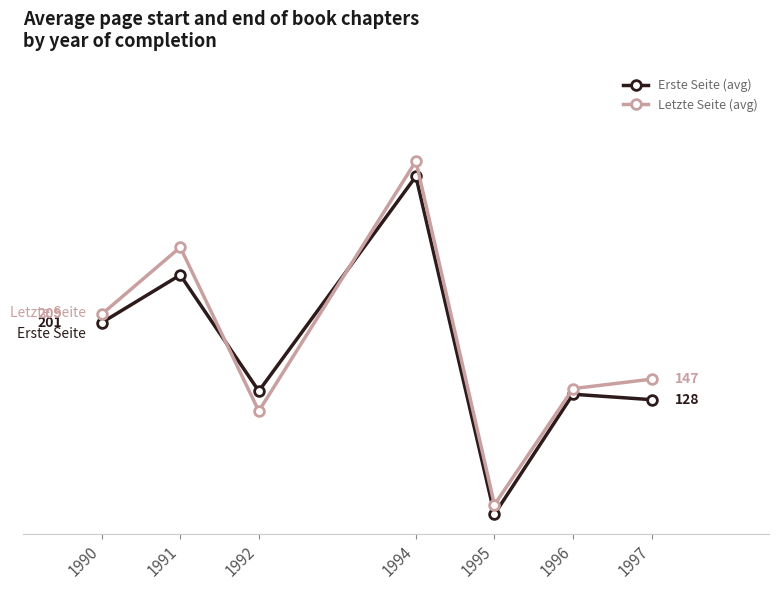

What is the sum of the Erste Seite (avg) values at 1991 and 1996?

379.3